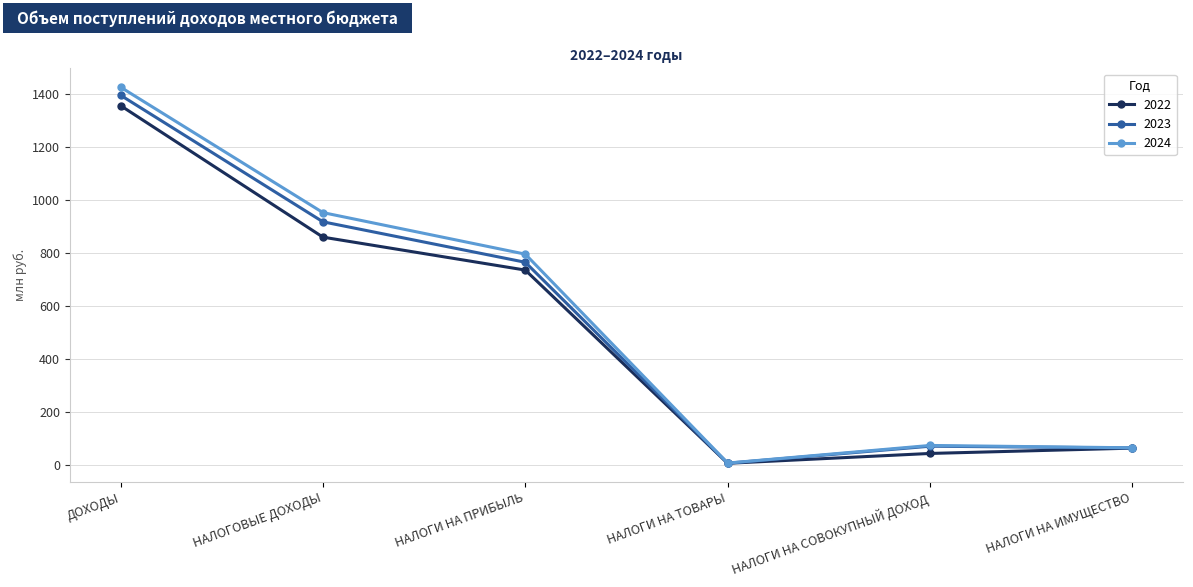

Which series changed the most between НАЛОГИ НА ПРИБЫЛЬ and НАЛОГИ НА ИМУЩЕСТВО?

2024